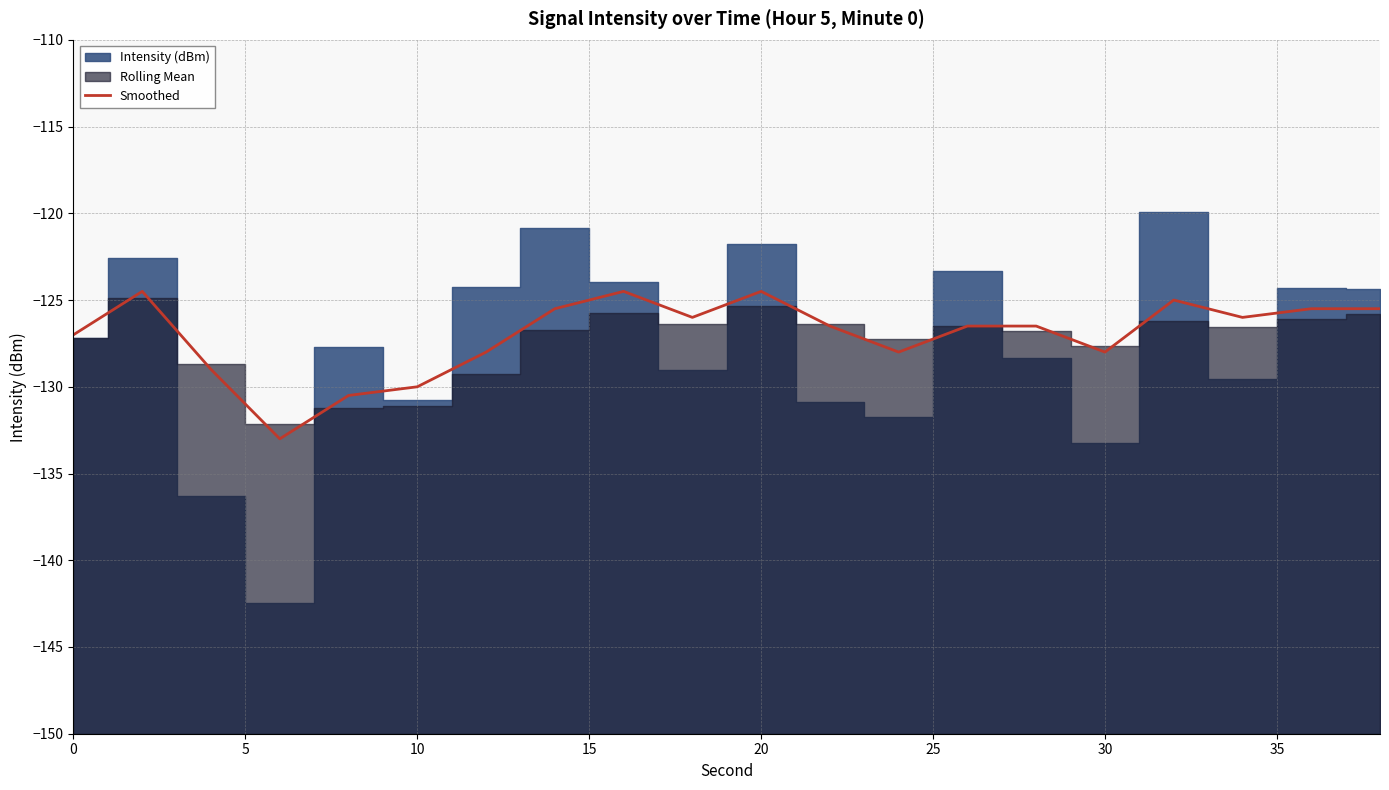

How many points are lower than both their immediate neighbors (excluding endpoints)?

5